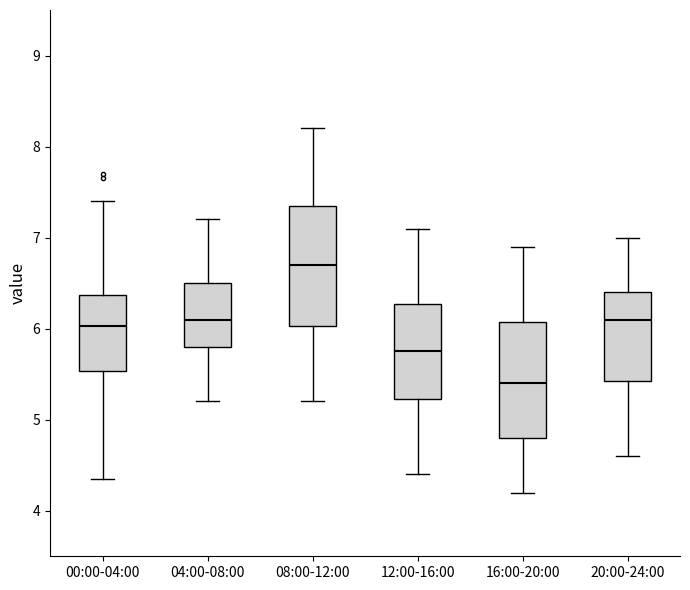

Reading left to right, transcribe this box plot: for each box, give where its median line is, the range the box spans, and where its two whiskers end, as read against the y-axis. The values are not printed on the chart, so give them approximately, as read against the axis.

00:00-04:00: median 6.0, box 5.5 to 6.4, whiskers 4.4 to 7.4
04:00-08:00: median 6.1, box 5.8 to 6.5, whiskers 5.2 to 7.2
08:00-12:00: median 6.7, box 6.0 to 7.4, whiskers 5.2 to 8.2
12:00-16:00: median 5.8, box 5.2 to 6.3, whiskers 4.4 to 7.1
16:00-20:00: median 5.4, box 4.8 to 6.1, whiskers 4.2 to 6.9
20:00-24:00: median 6.1, box 5.4 to 6.4, whiskers 4.6 to 7.0